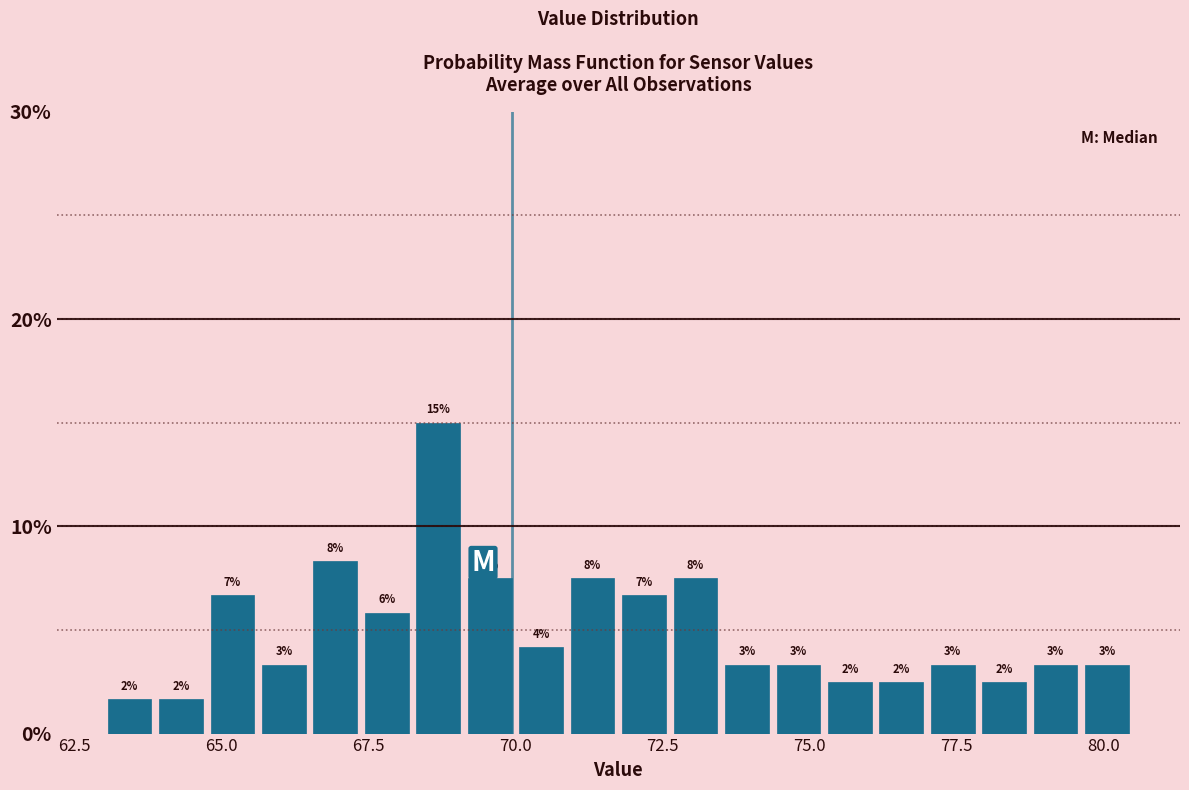

Read against the x-axis, roughly where is the centre of the tallest bar?

68.5